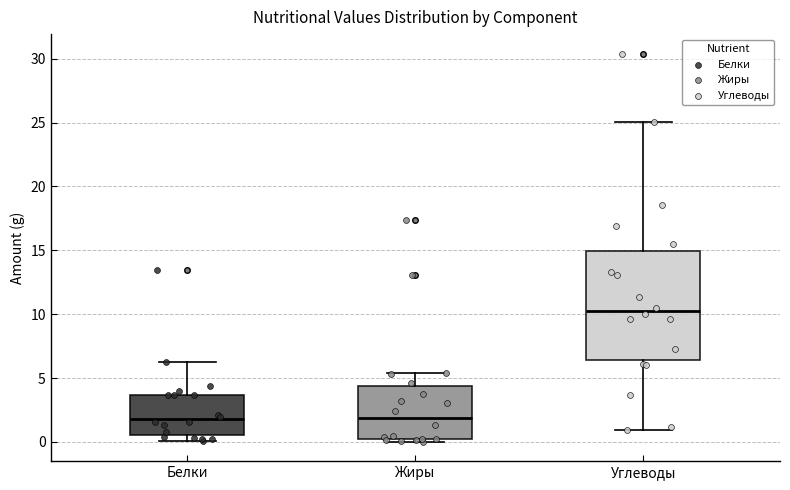

Reading left to right, read every box against the y-axis: the position of its median line, the range the box covers, and the ends of its whiskers. The values are not printed on the chart, so give them approximately, as read against the axis.

Белки: median 2.0, box 0.5 to 3.5, whiskers 0.0 to 6.0
Жиры: median 2.0, box 0.0 to 4.5, whiskers 0.0 (just below the box's lower edge) to 5.5
Углеводы: median 10.5, box 6.5 to 15.0, whiskers 1.0 to 25.0